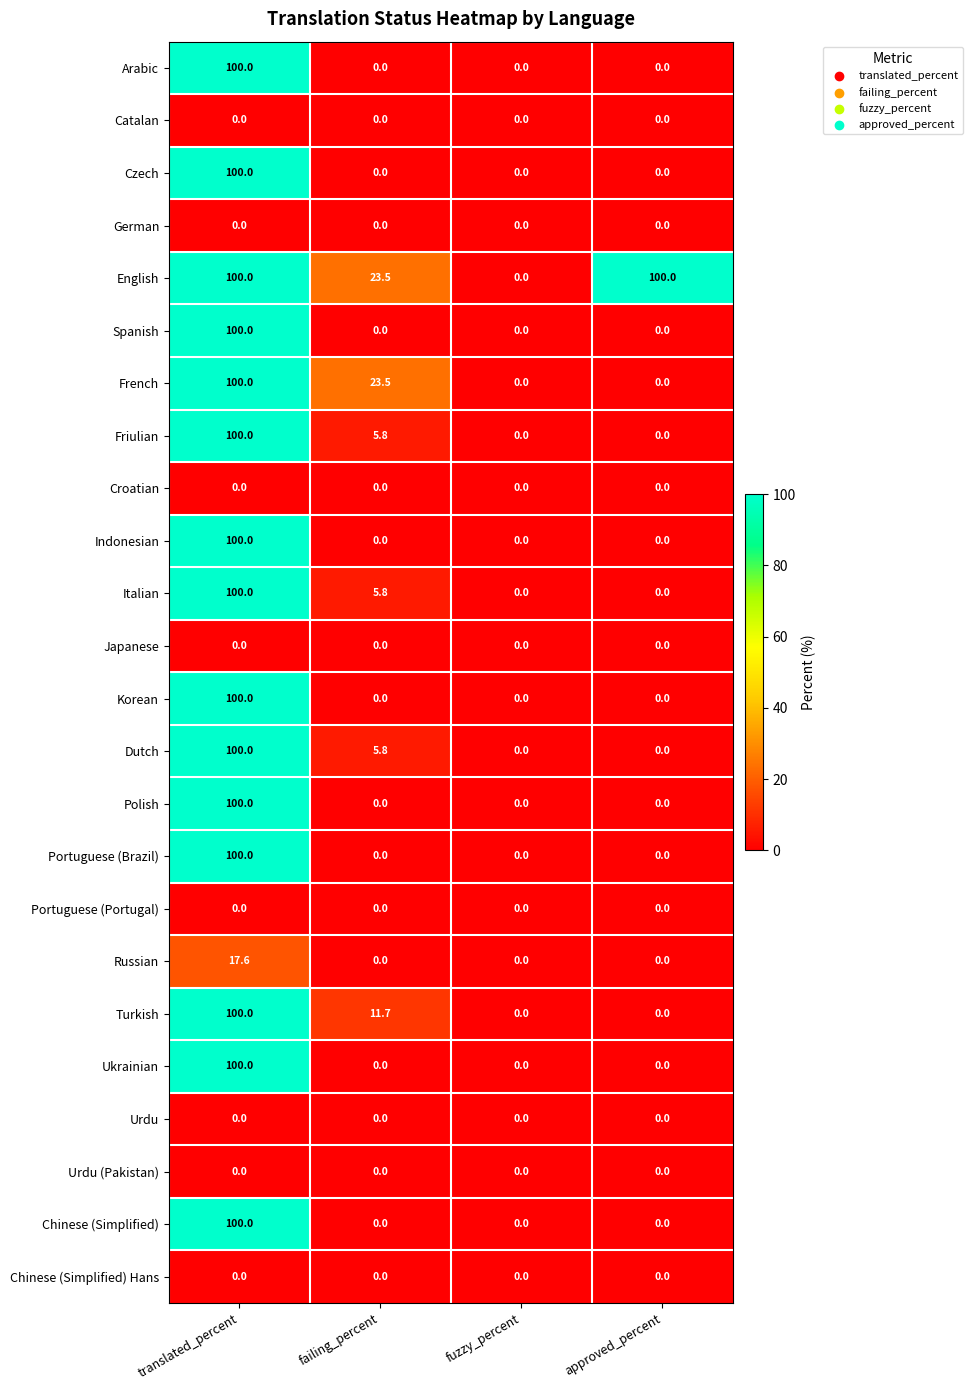

What is the greatest value displayed?

100.0